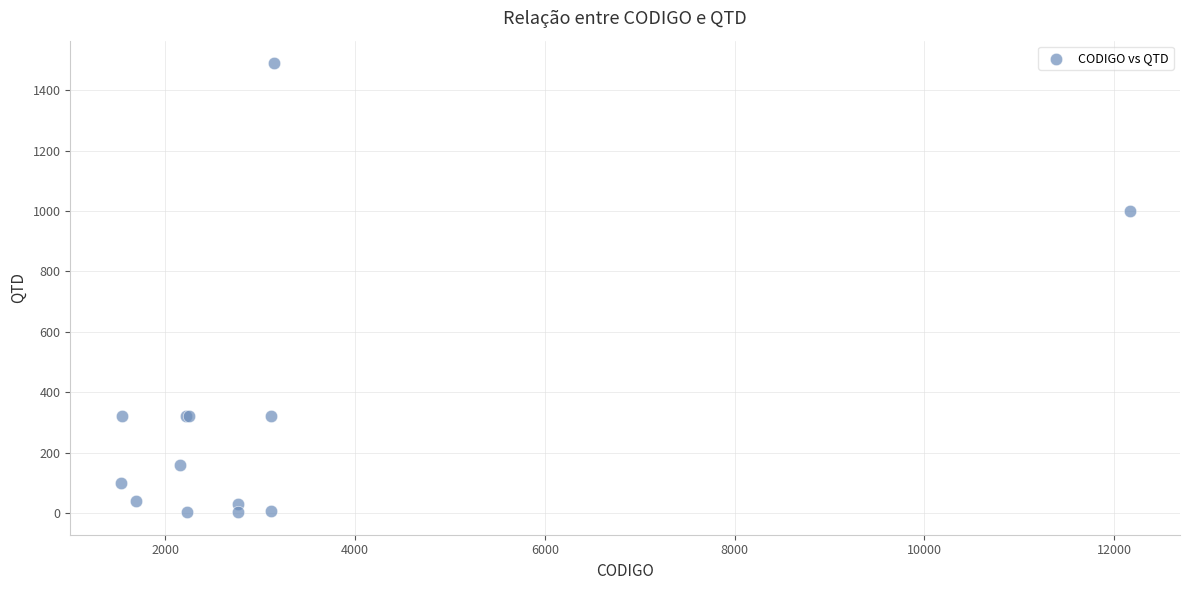

What Y value in the scatter plot is closest to 746?

1000